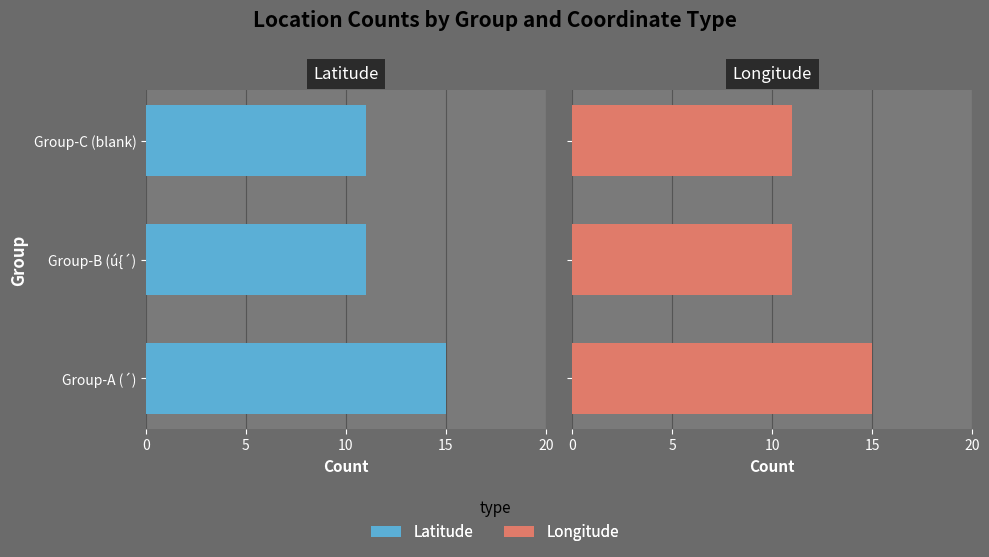

What is the average value of the Longitude series?

12